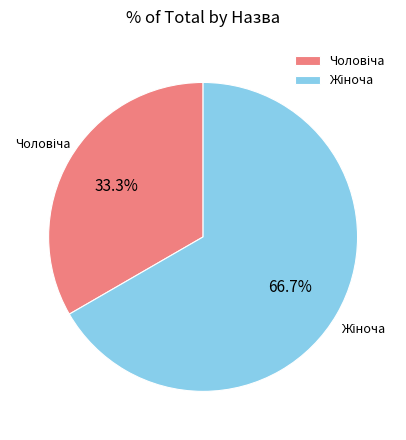

Is there a majority slice in this chart?

Yes